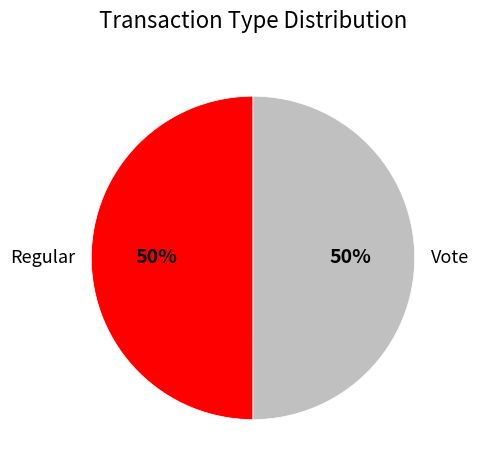

How many segments does this pie chart have?

2